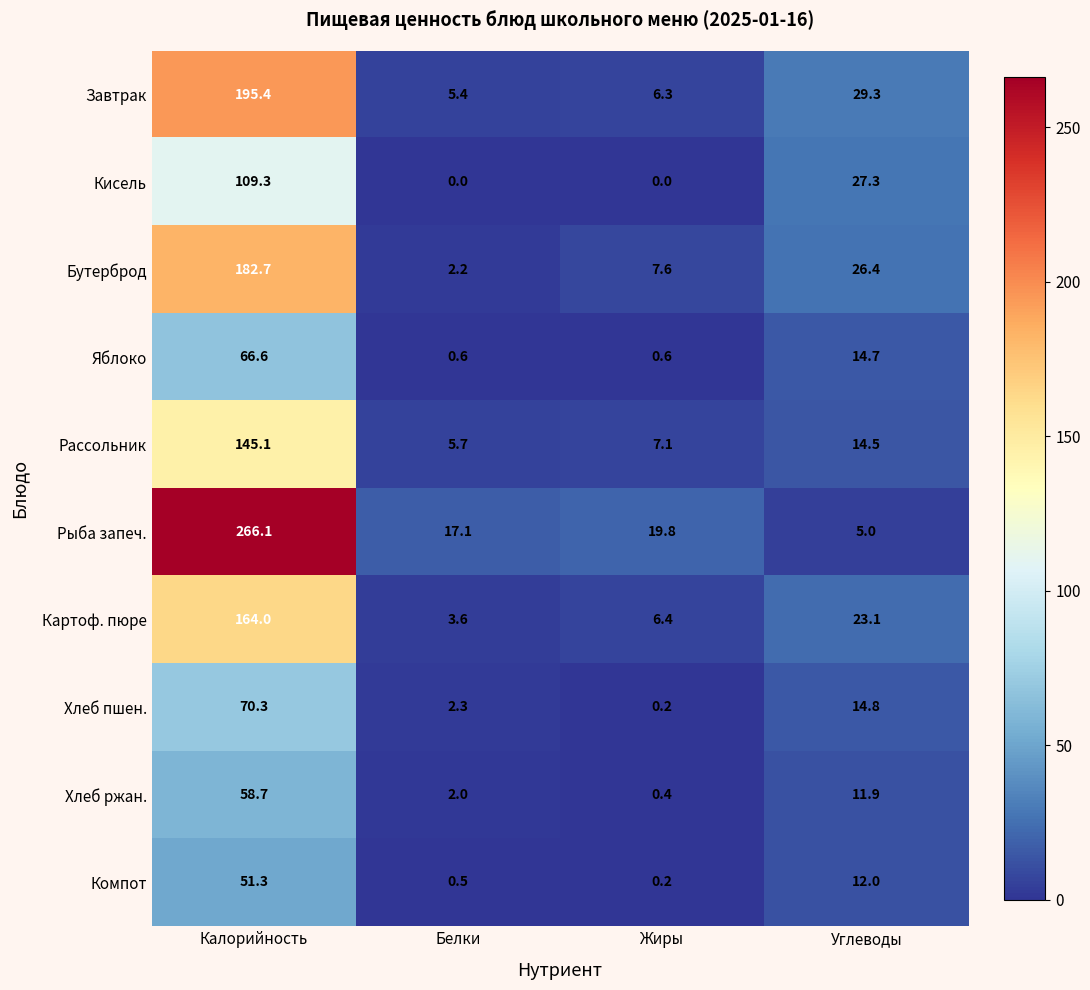

What is the maximum value shown in the chart?

266.1